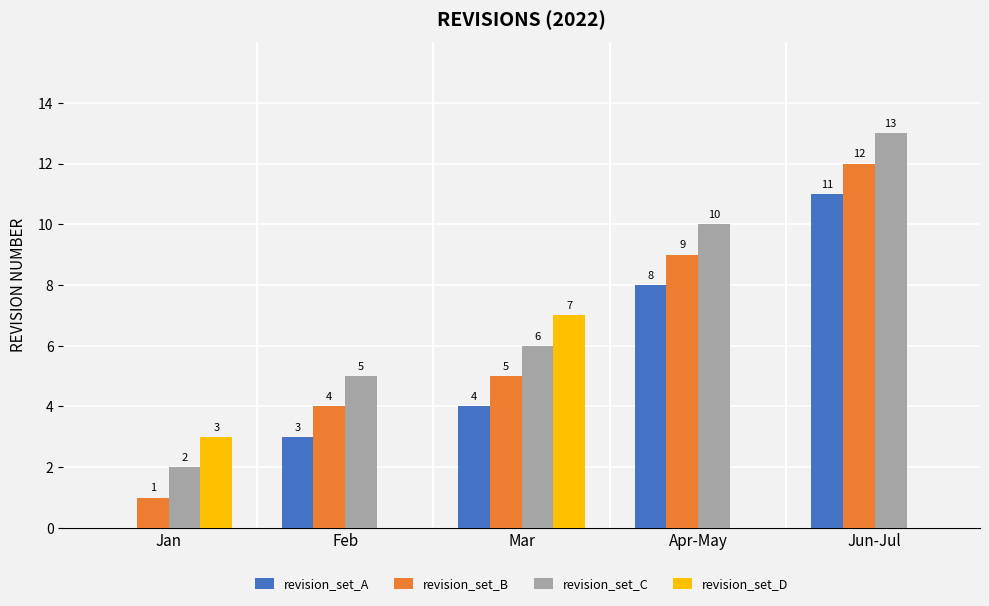

The revision_set_D series shows 3 at Jan. True or false?

True